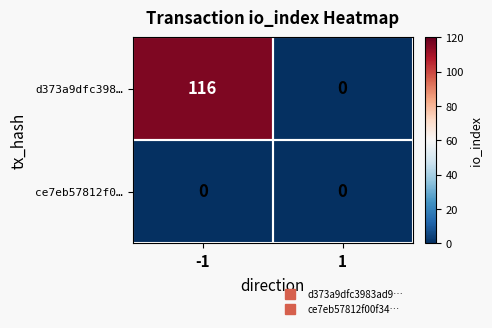

Which series has the largest total across all categories?

d373a9dfc398…